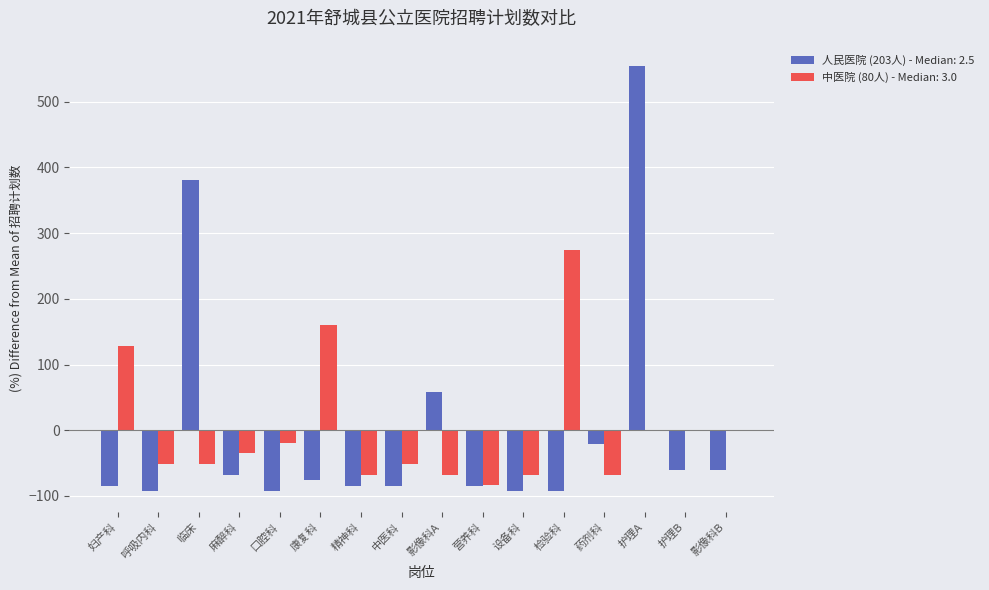

What is the sum of the 中医院 (80人) - Median: 3.0 values at 口腔科 and 营养科?

-102.5